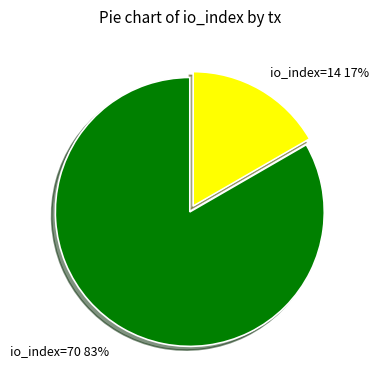

Which slice is the smallest?

io_index=14